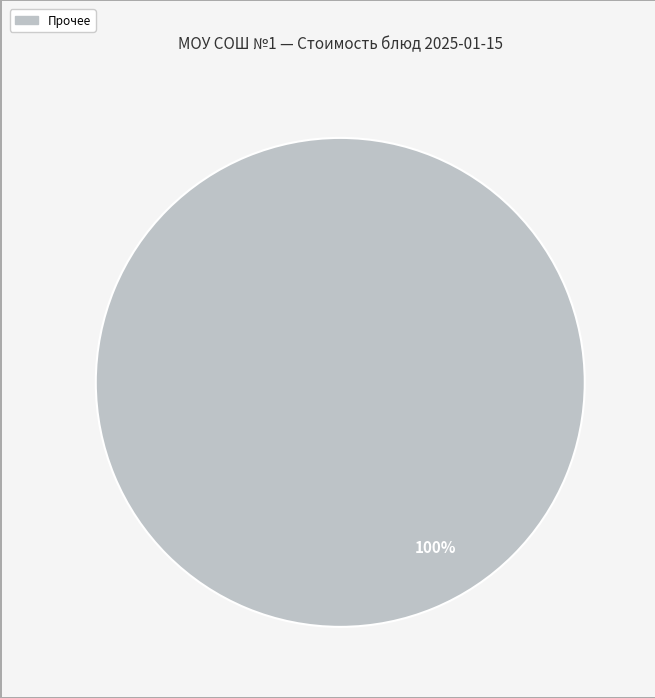

How many segments does this pie chart have?

1